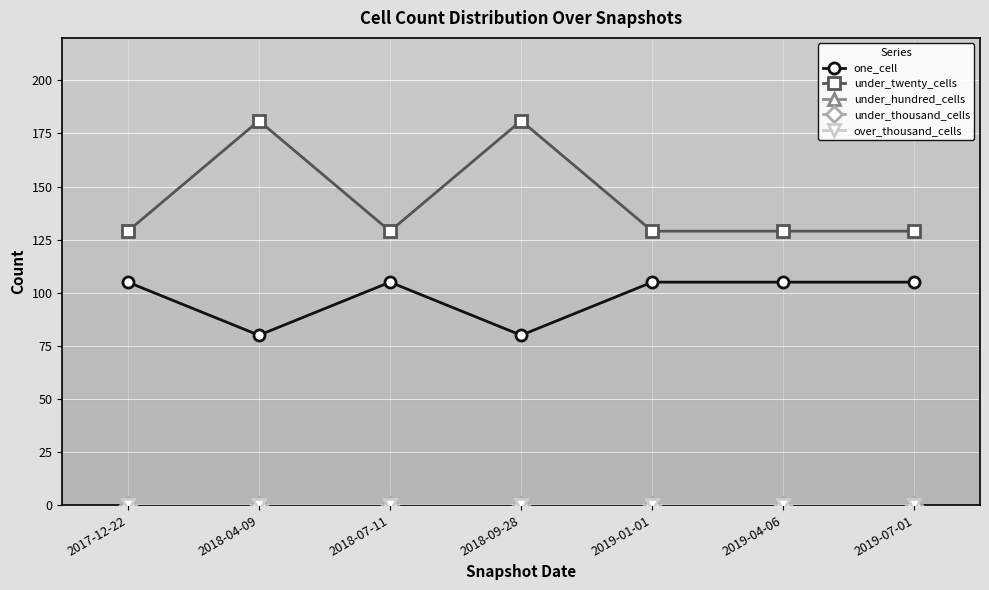

Does the chart have visible grid lines?

Yes